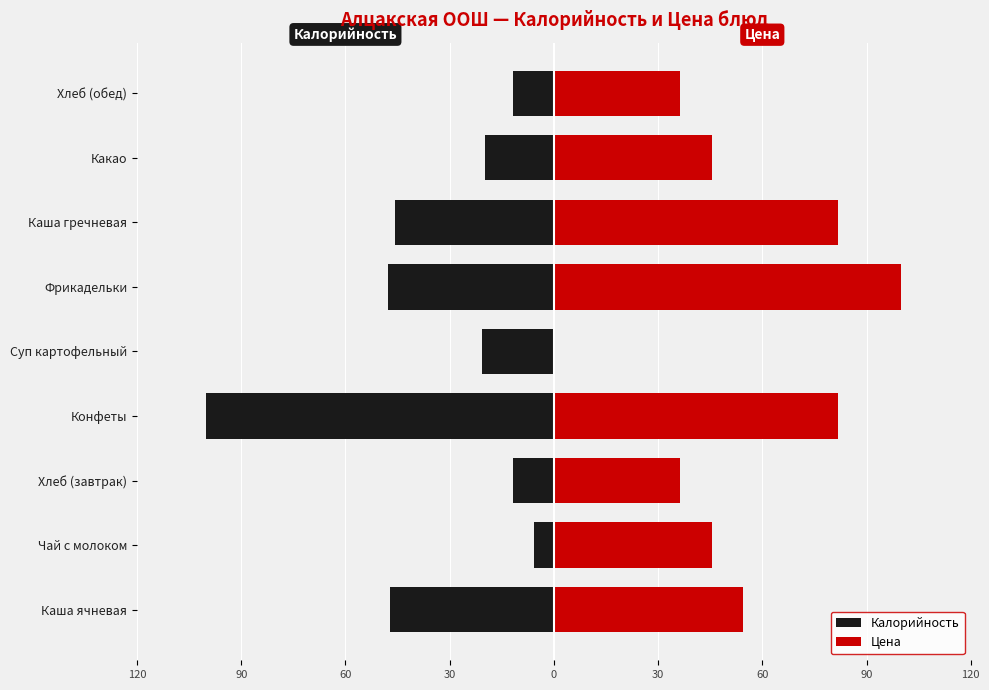

Between Суп картофельный and Каша гречневая, which series saw the biggest shift?

Цена